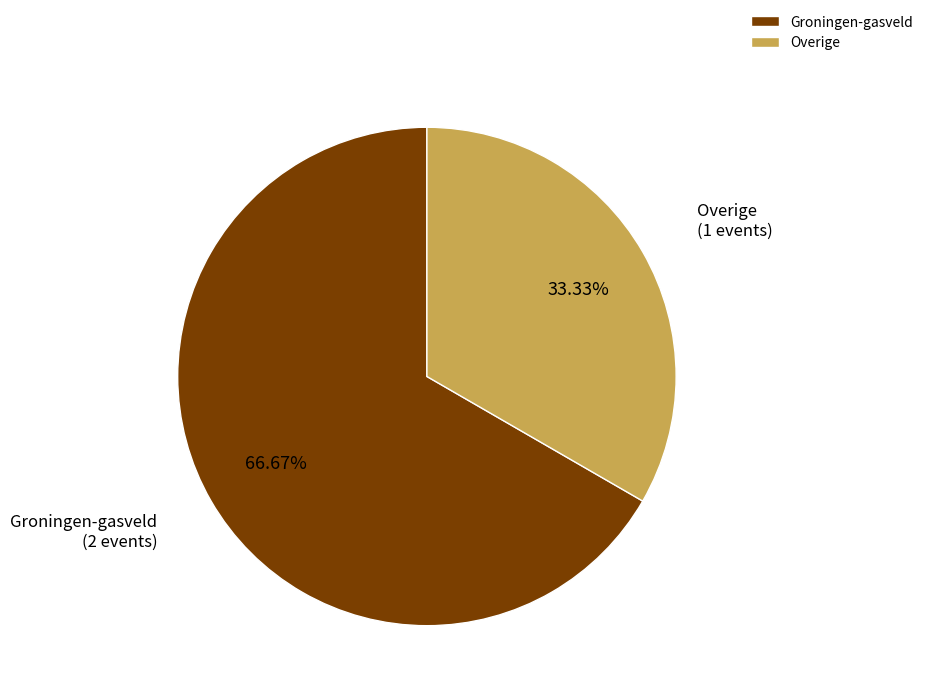

Rank the categories by value from highest to lowest.

Groningen-gasveld, Overige